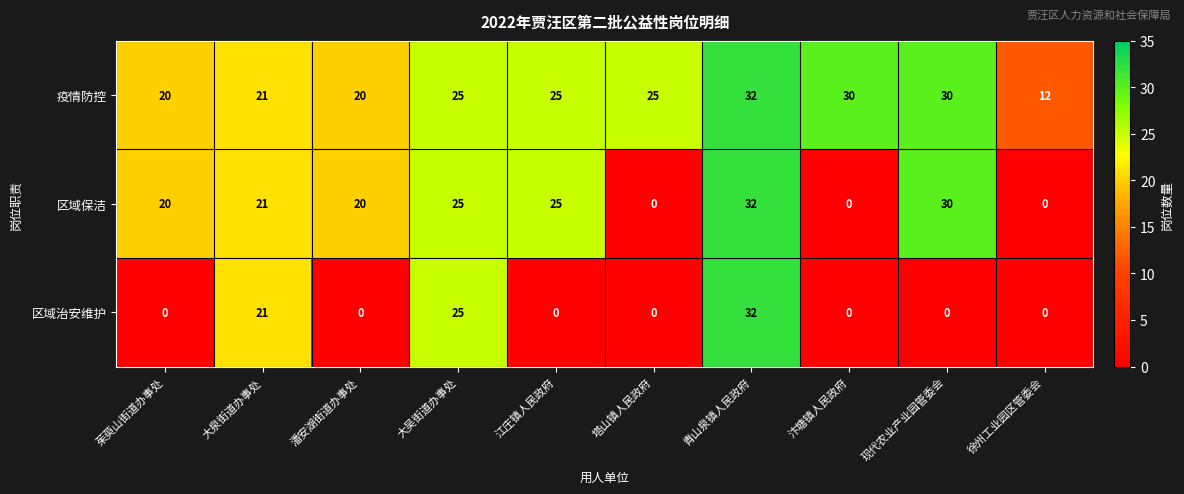

Rank the series by their average value, from highest to lowest.

疫情防控, 区域保洁, 区域治安维护